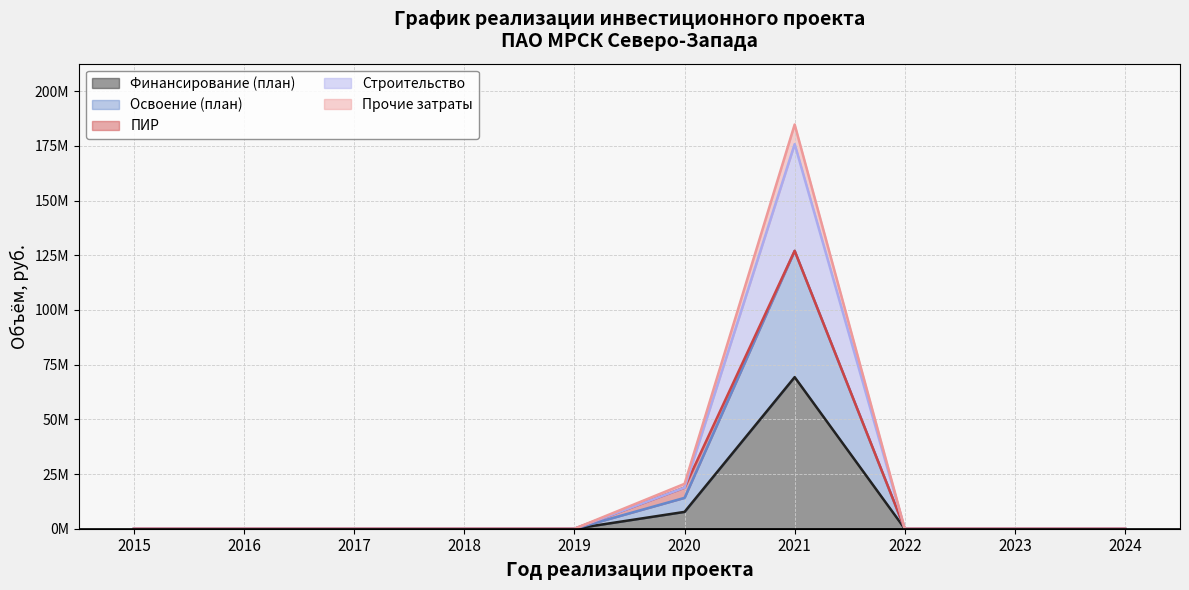

Which category has the lowest value in the Освоение (план) series?

2015